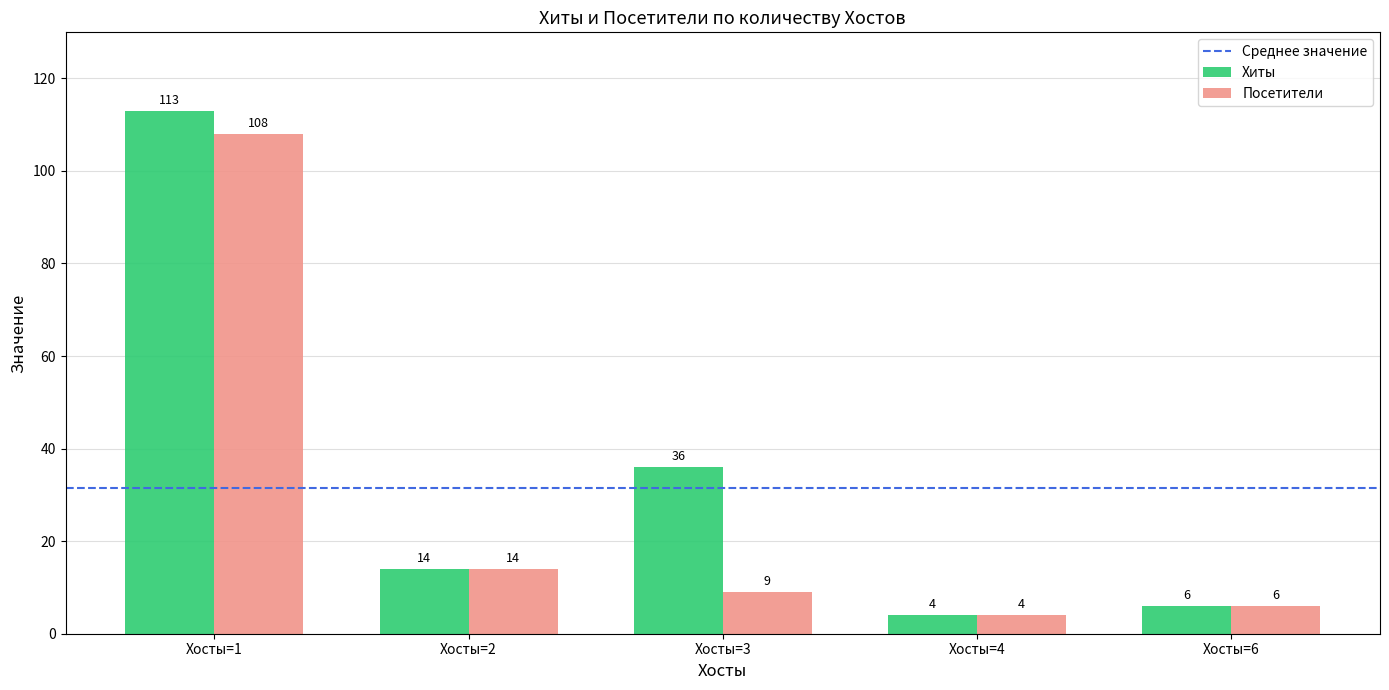

How many series are shown in this chart?

2